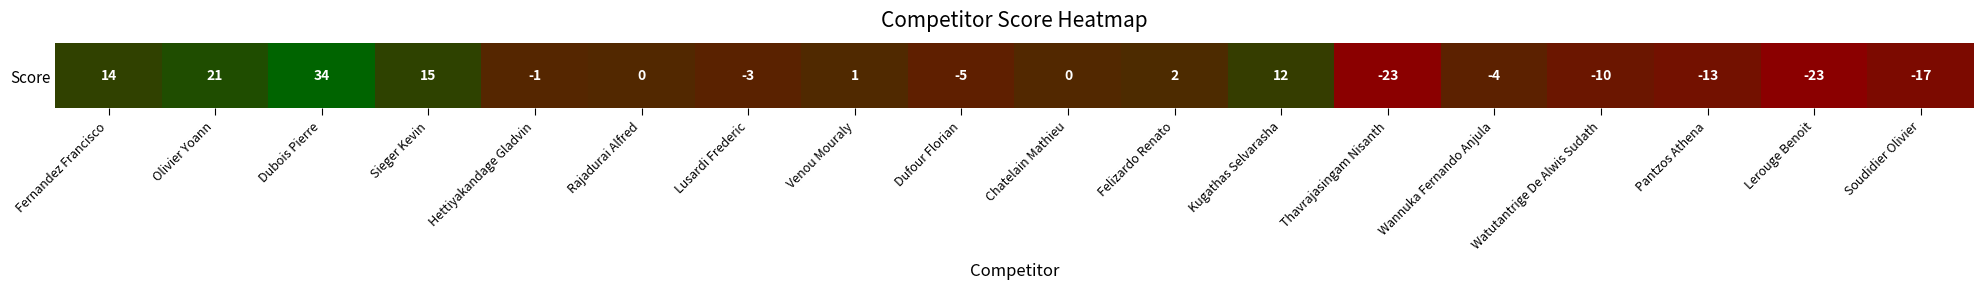

At which label is the value closest to 5?

Felizardo Renato